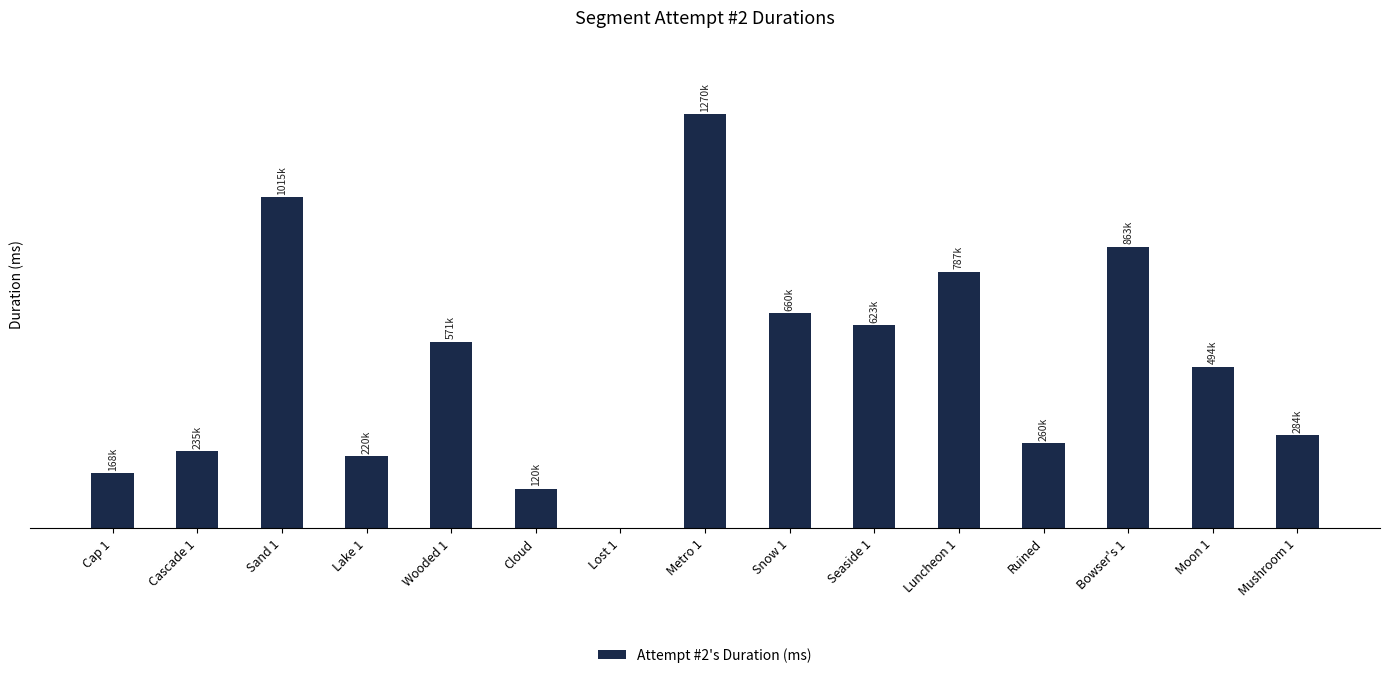

Are the bars grouped side by side (vs. stacked)?

No